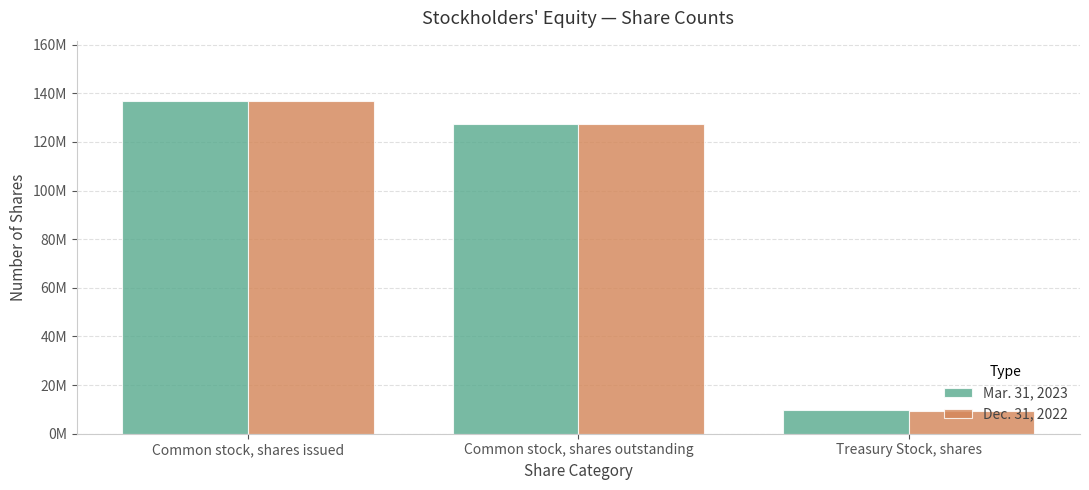

Does the chart contain any negative values?

No